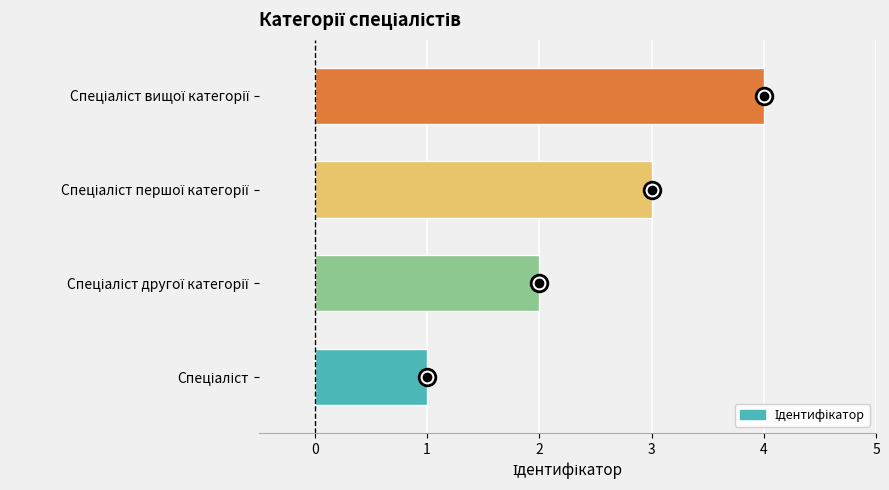

What is the difference between the maximum and minimum values?

3